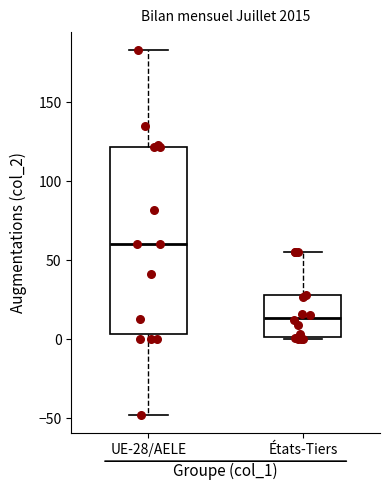

Reading left to right, read every box against the y-axis: the position of its median line, the range the box covers, and the ends of its whiskers. The values are not printed on the chart, so give them approximately, as read against the axis.

UE-28/AELE: median 60, box 5 to 120, whiskers -50 to 185
États-Tiers: median 15, box 0 to 30, whiskers 0 to 55